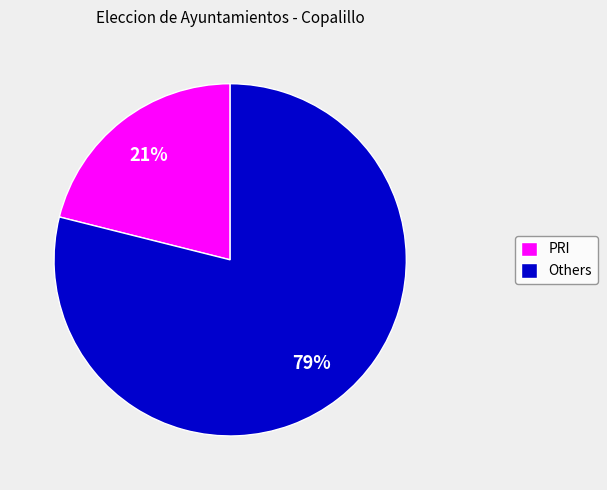

Is it true that PRI is 28% of the pie?

False